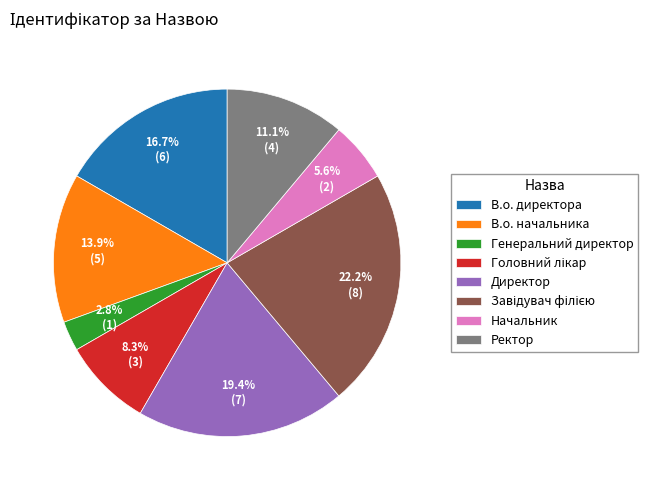

Is it true that Директор is 10% of the pie?

False